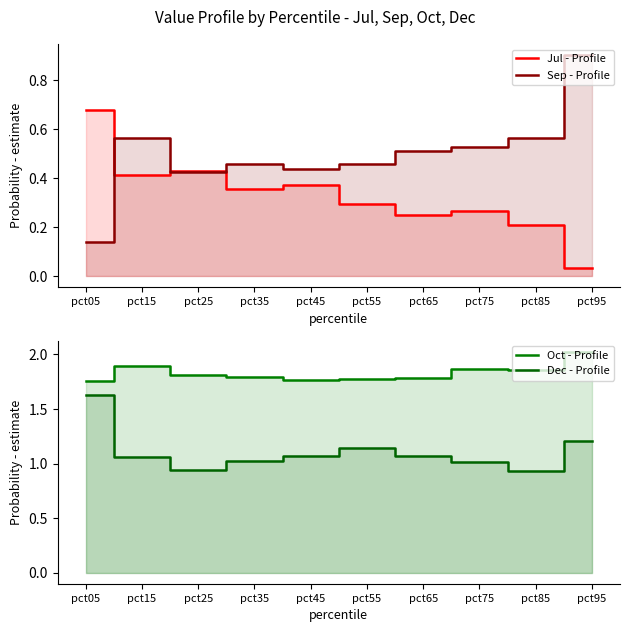

What is the value of the Jul - Profile point at the 5th from the left?

0.4